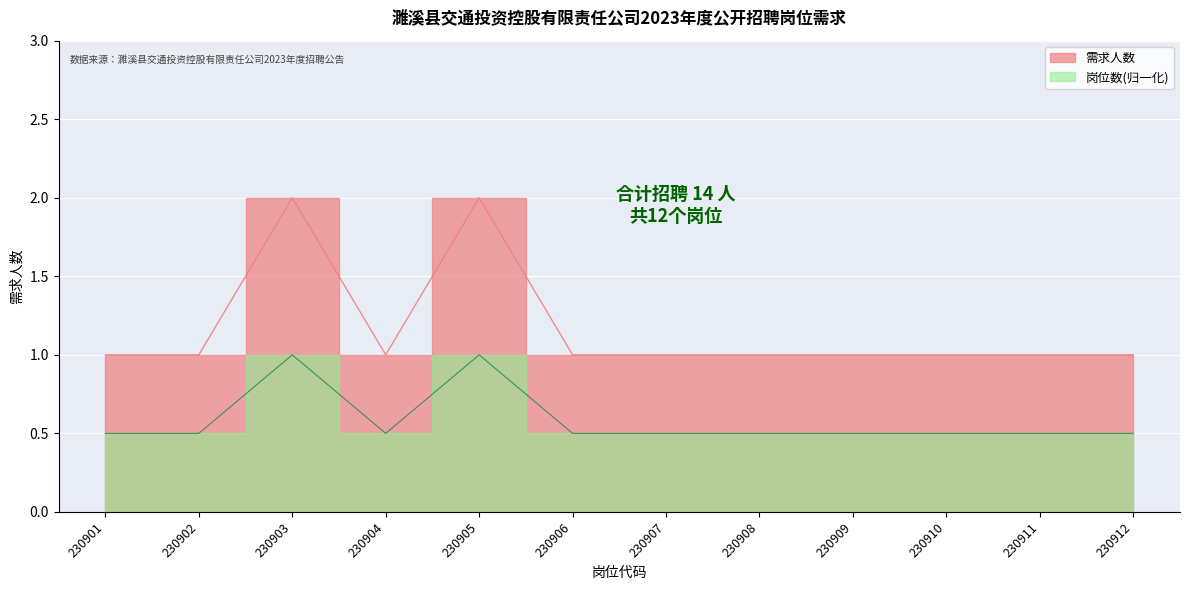

What is the difference between the maximum and minimum values?

1